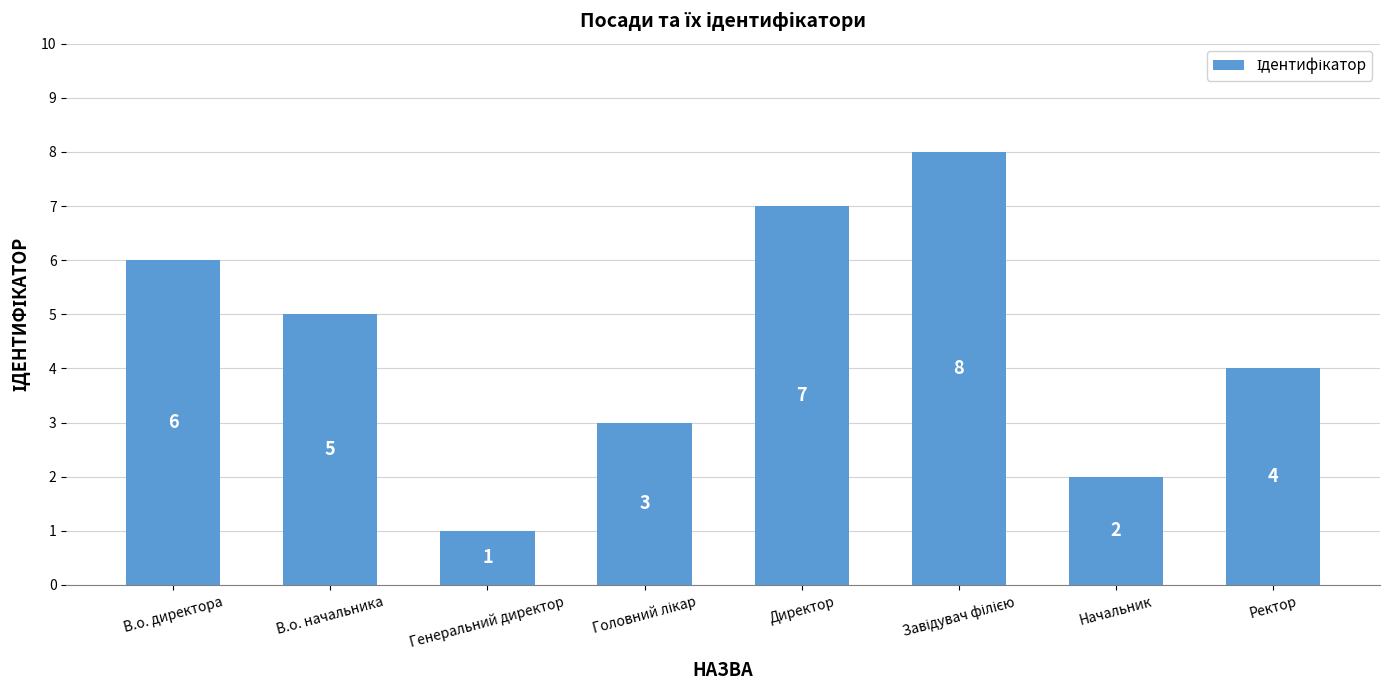

What is the label of the 2nd bar from the left?

В.о. начальника